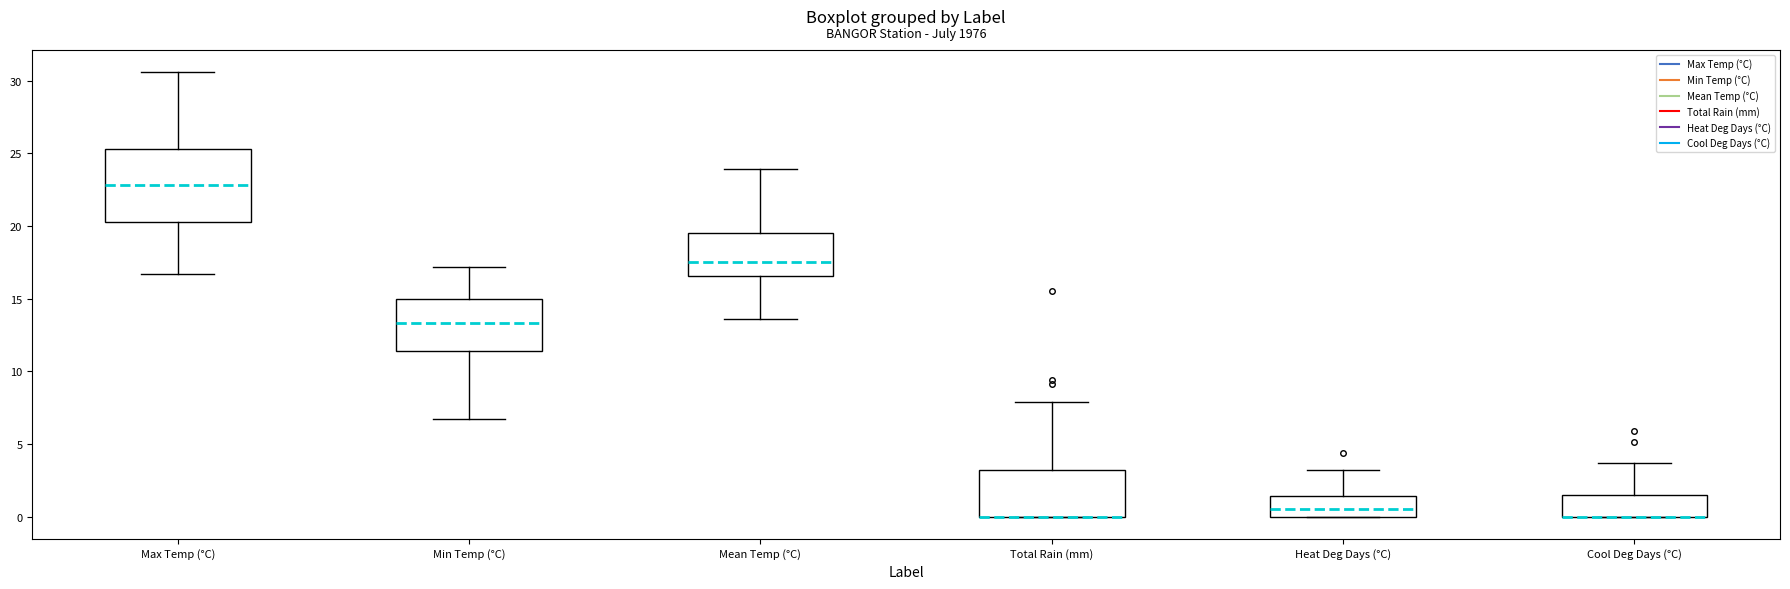

Reading left to right, read every box against the y-axis: the position of its median line, the range the box covers, and the ends of its whiskers. The values are not printed on the chart, so give them approximately, as read against the axis.

Max Temp (°C): median 23.0, box 20.5 to 25.5, whiskers 16.5 to 30.5
Min Temp (°C): median 13.5, box 11.5 to 15.0, whiskers 6.5 to 17.0
Mean Temp (°C): median 17.5, box 16.5 to 19.5, whiskers 13.5 to 24.0
Total Rain (mm): median 0.0 (drawn on the box's lower edge), box 0.0 to 3.0, whiskers 0.0 to 8.0
Heat Deg Days (°C): median 0.5, box 0.0 to 1.5, whiskers 0.0 to 3.0
Cool Deg Days (°C): median 0.0 (drawn on the box's lower edge), box 0.0 to 1.5, whiskers 0.0 to 3.5